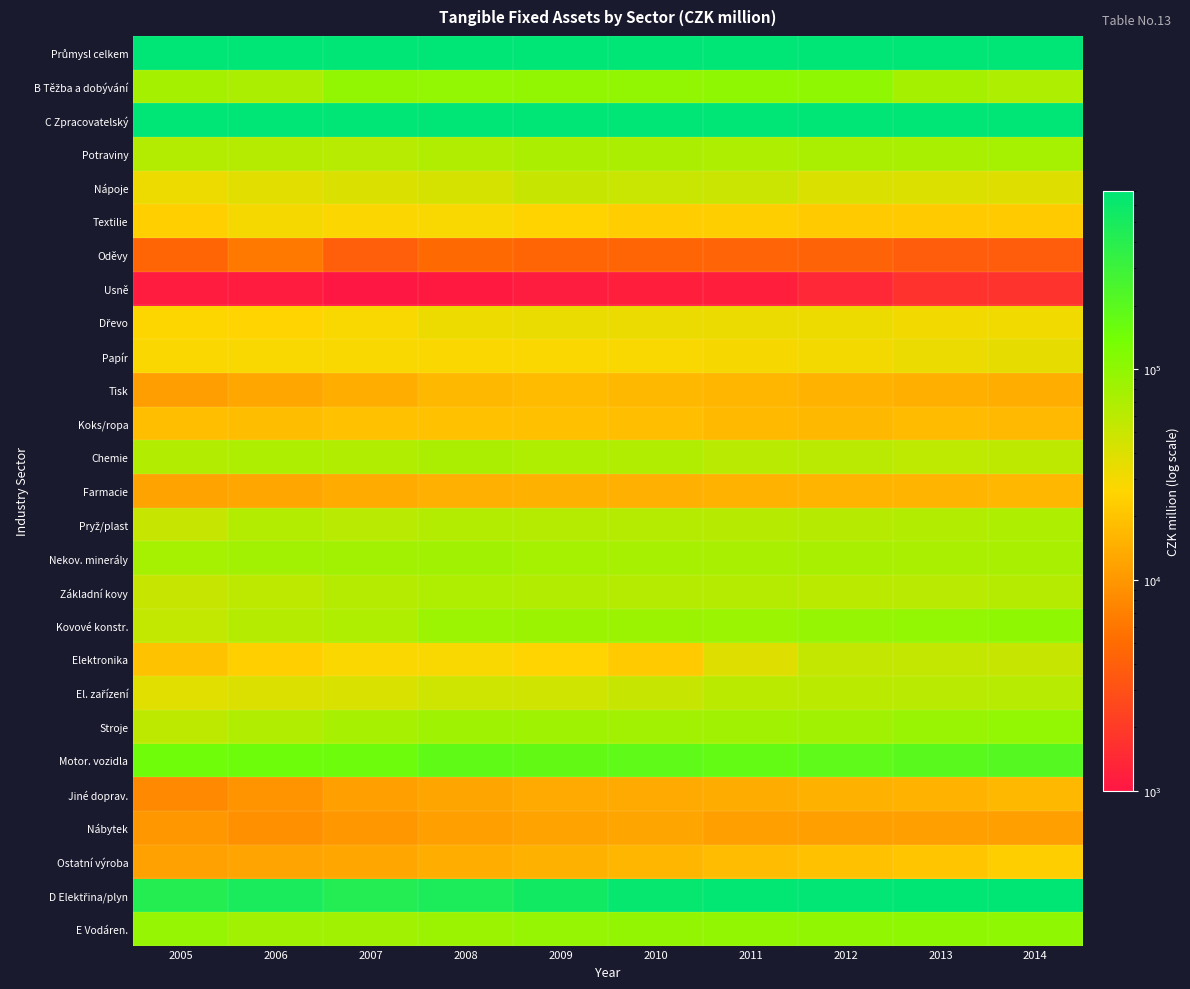

At 2005, list the series in order from largest to smallest.

Průmysl celkem, C Zpracovatelský, D Elektřina/plyn, Motor. vozidla, E Vodáren., B Těžba a dobývání, Nekov. minerály, Chemie, Potraviny, Stroje, Kovové konstr., Základní kovy, Pryž/plast, El. zařízení, Nápoje, Papír, Dřevo, Textilie, Elektronika, Koks/ropa, Farmacie, Ostatní výroba, Tisk, Nábytek, Jiné doprav., Oděvy, Usně